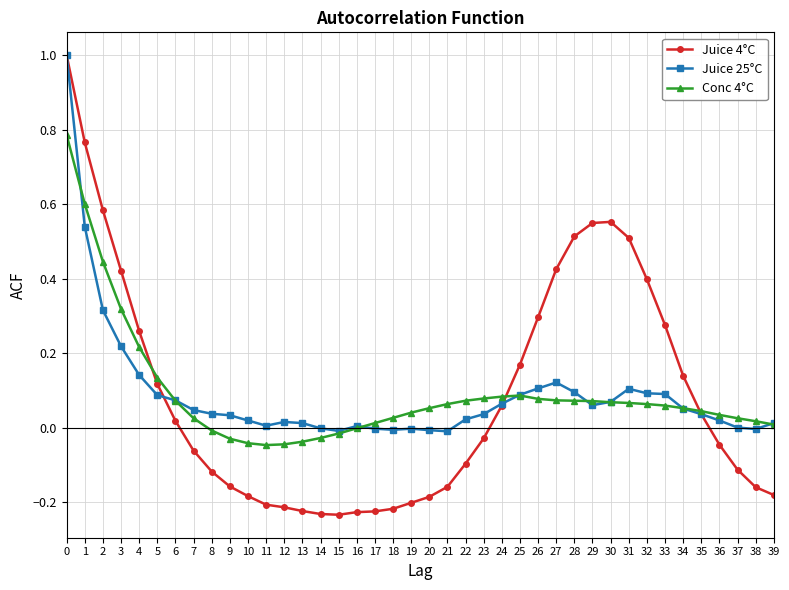

True or false: Conc 4°C has more than 0 points higher than both neighbors.

True